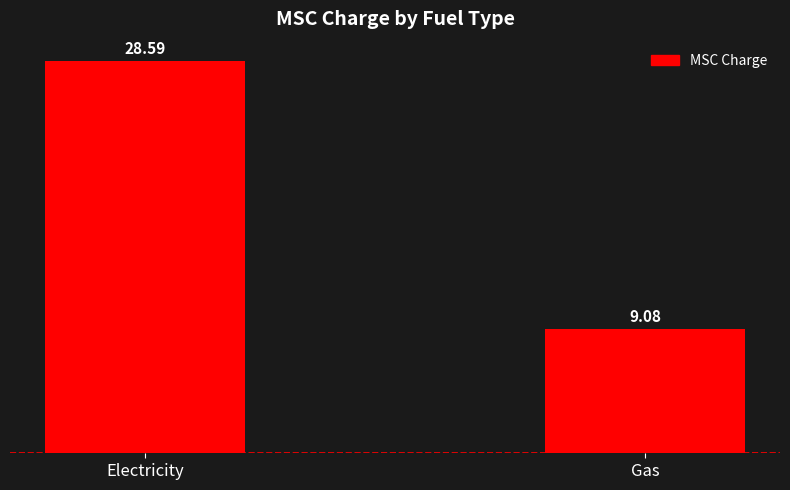

What is the label of the 1st bar from the right?

Gas